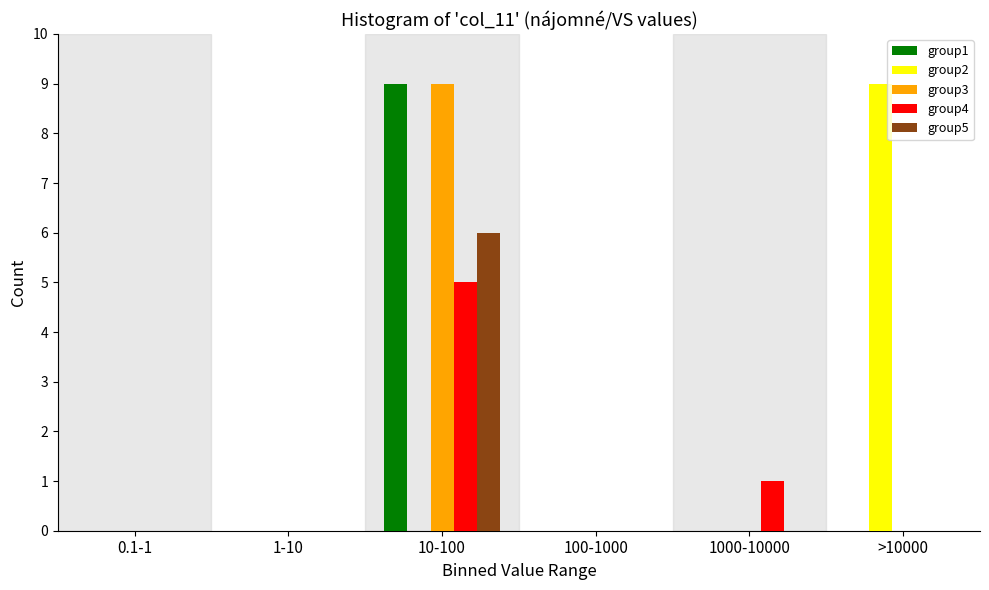

At which label is group4 closest to 2?

1000-10000